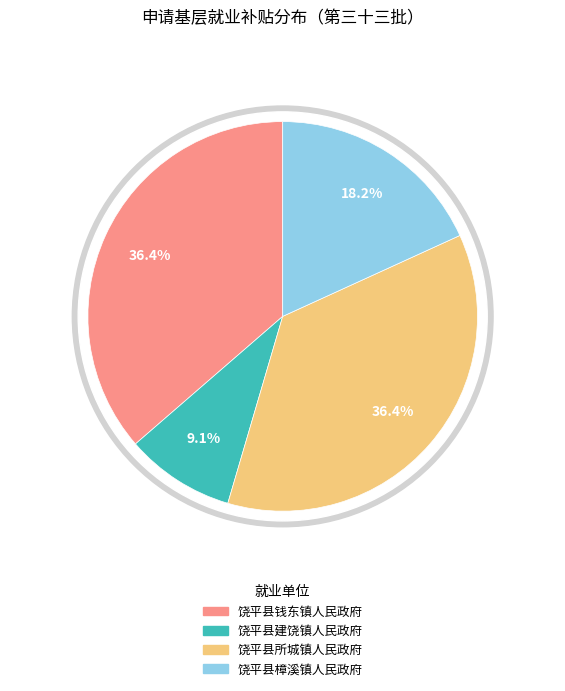

What is the smallest slice in the pie chart?

饶平县建饶镇人民政府